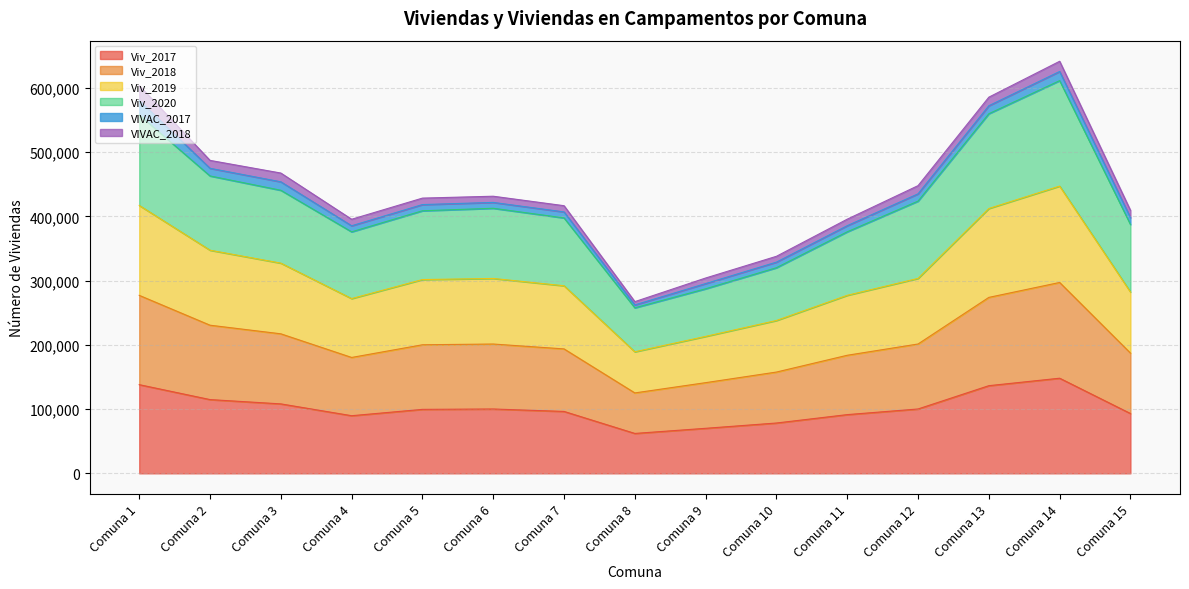

Where is the first local minimum for Viv_2018?

Comuna 4